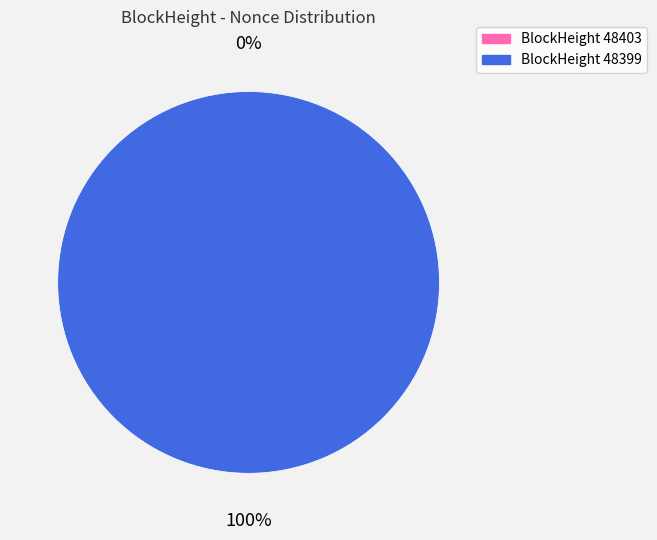

What is the smallest slice in the pie chart?

48403